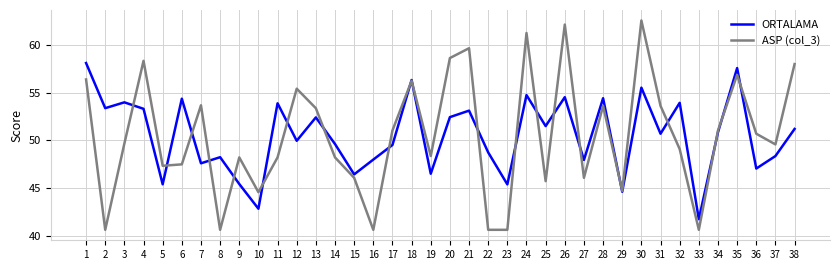

The value of ASP (col_3) at 10 is 44.5. True or false?

True